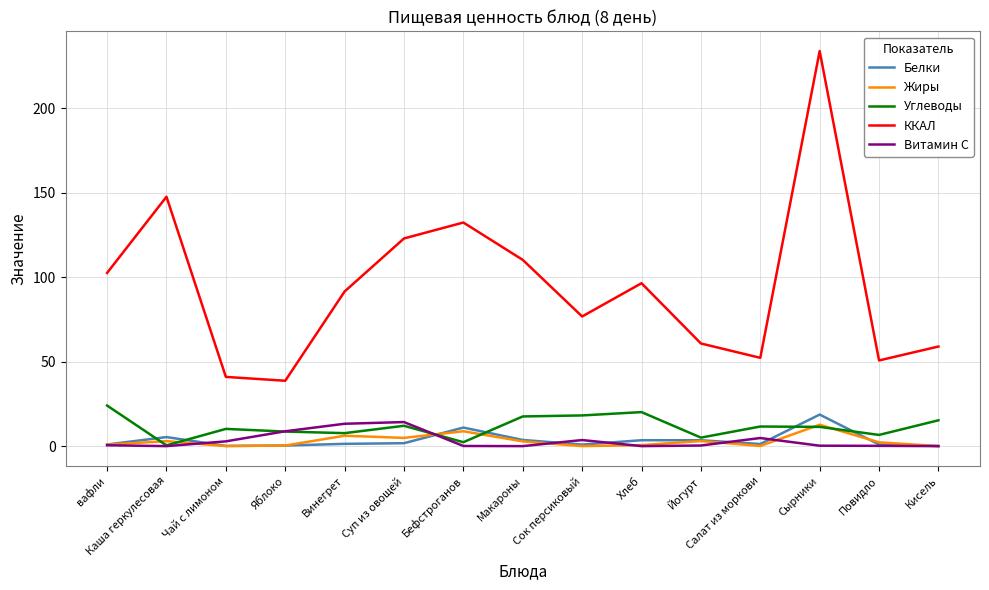

At which label does ККАЛ reach its peak?

Сырники